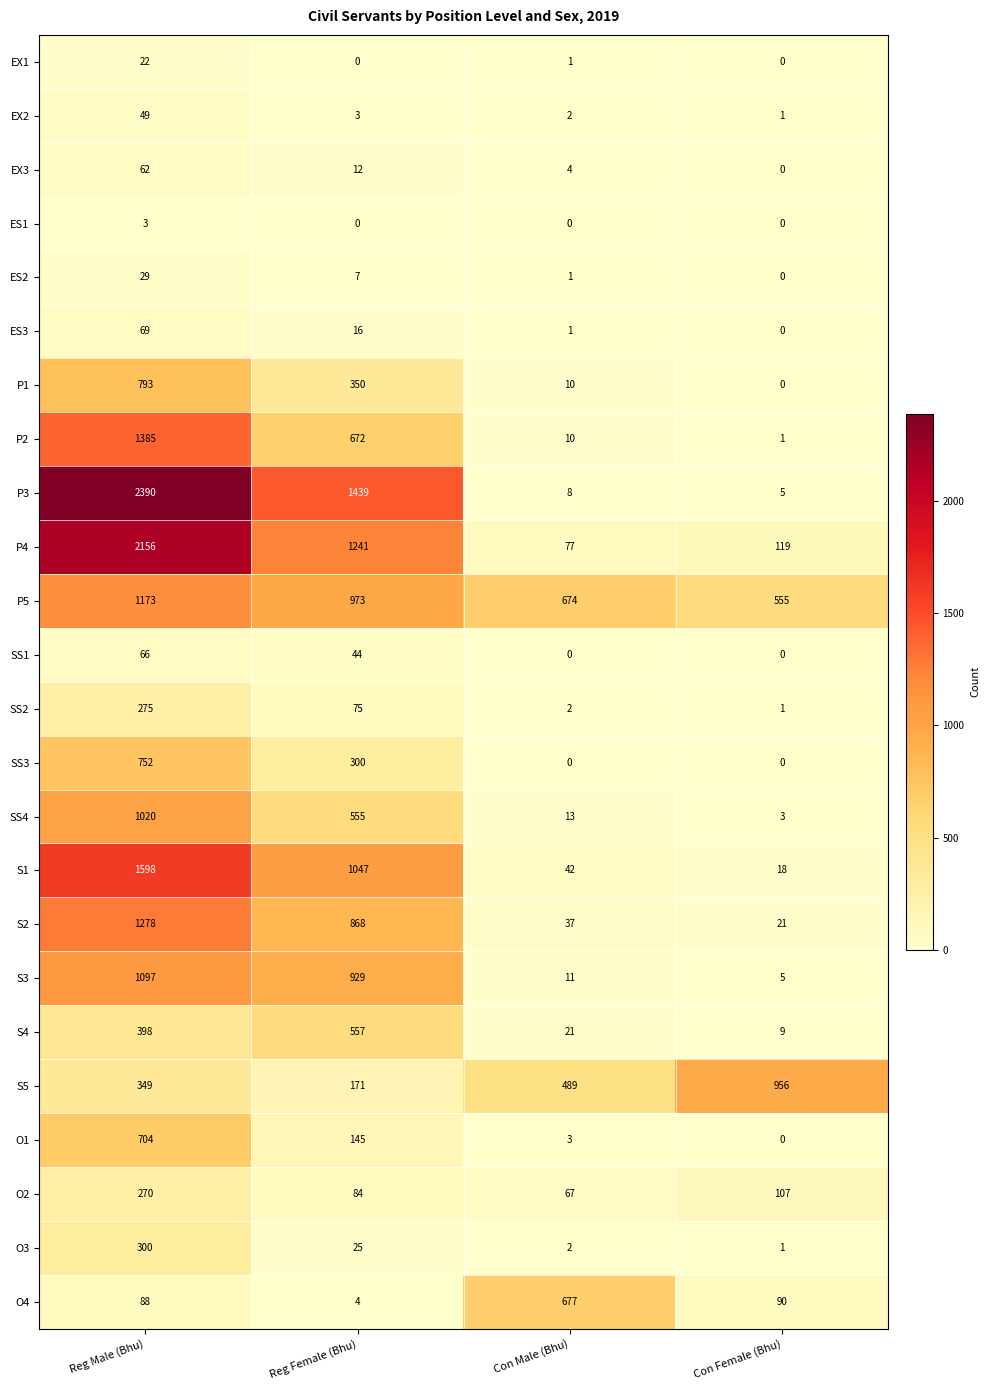

Read the S2 value at Con Male (Bhu).

37